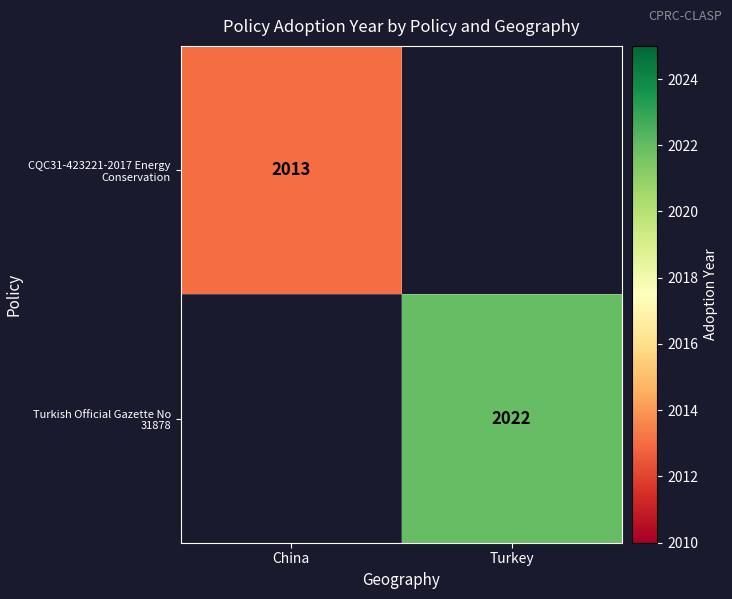

Count the number of categories in the chart.

2